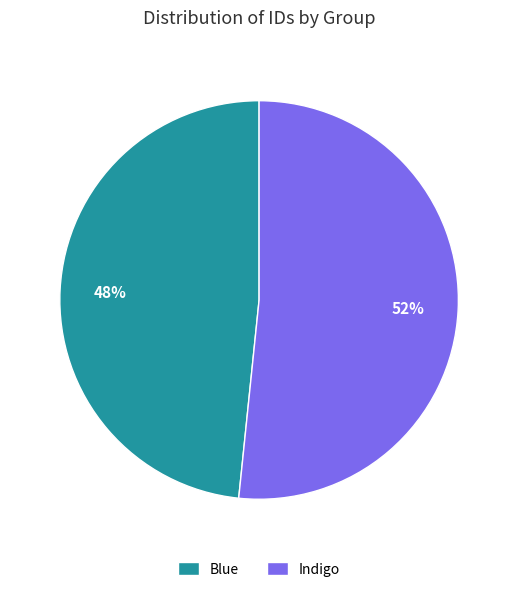

What is the smallest slice in the pie chart?

Blue